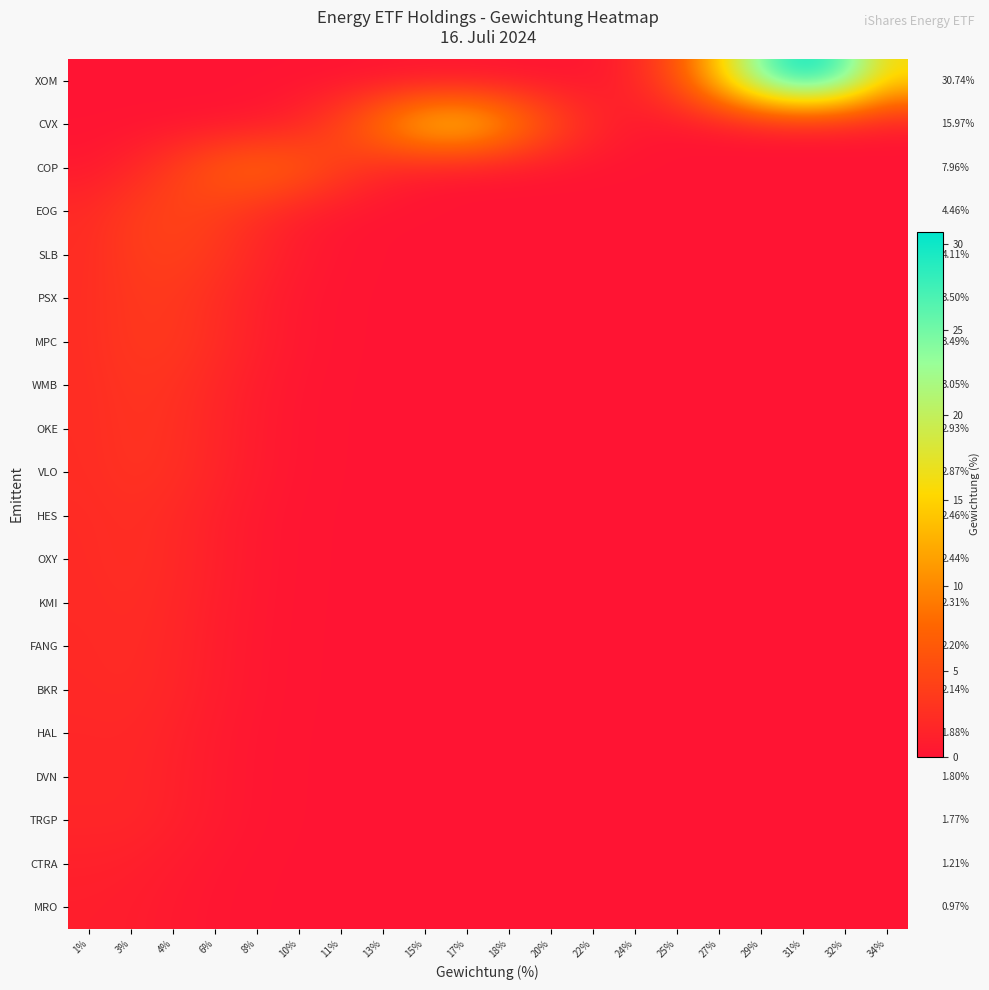

How many categories are shown in the chart?

20